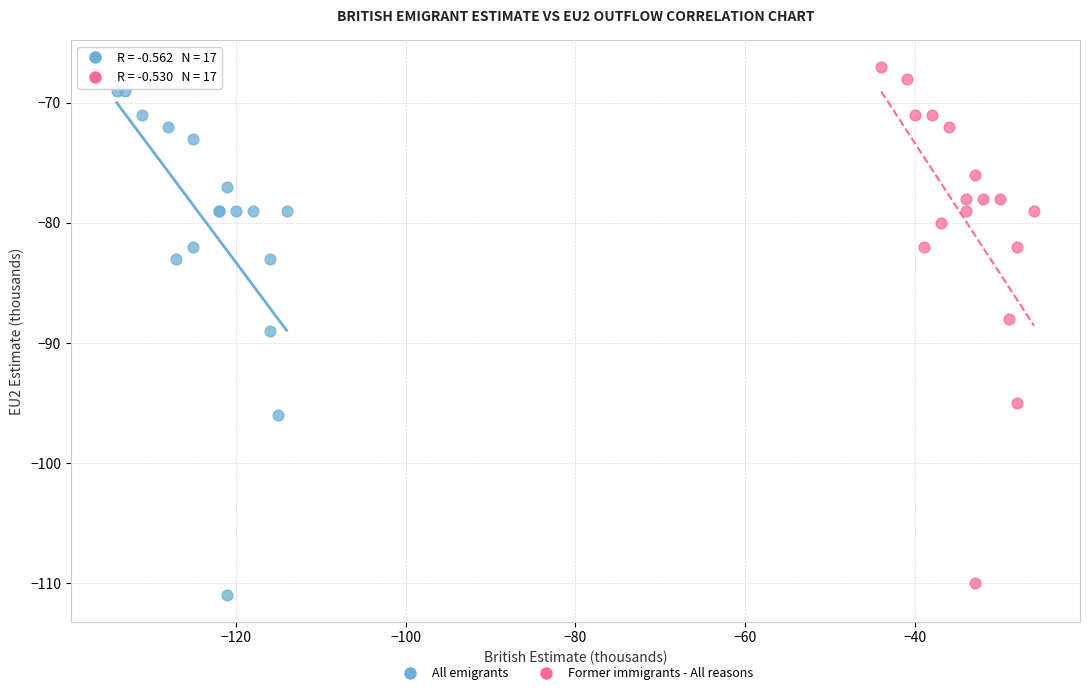

Which series has the widest spread of Y values?

Former immigrants - All reasons